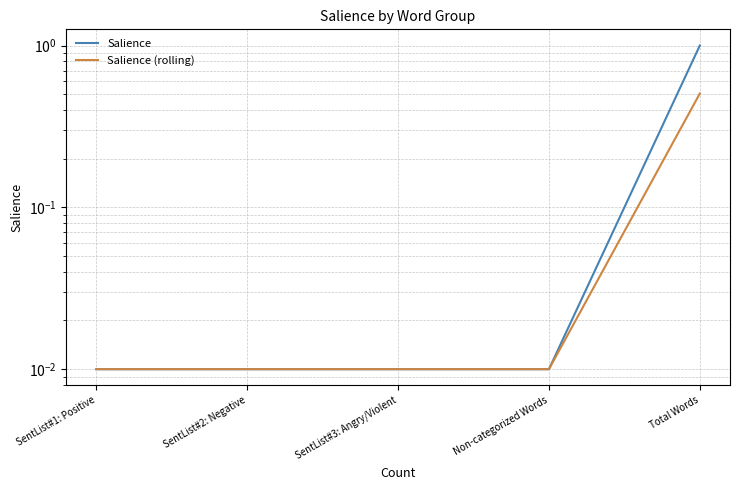

True or false: Salience (rolling) and Salience intersect in this chart.

False